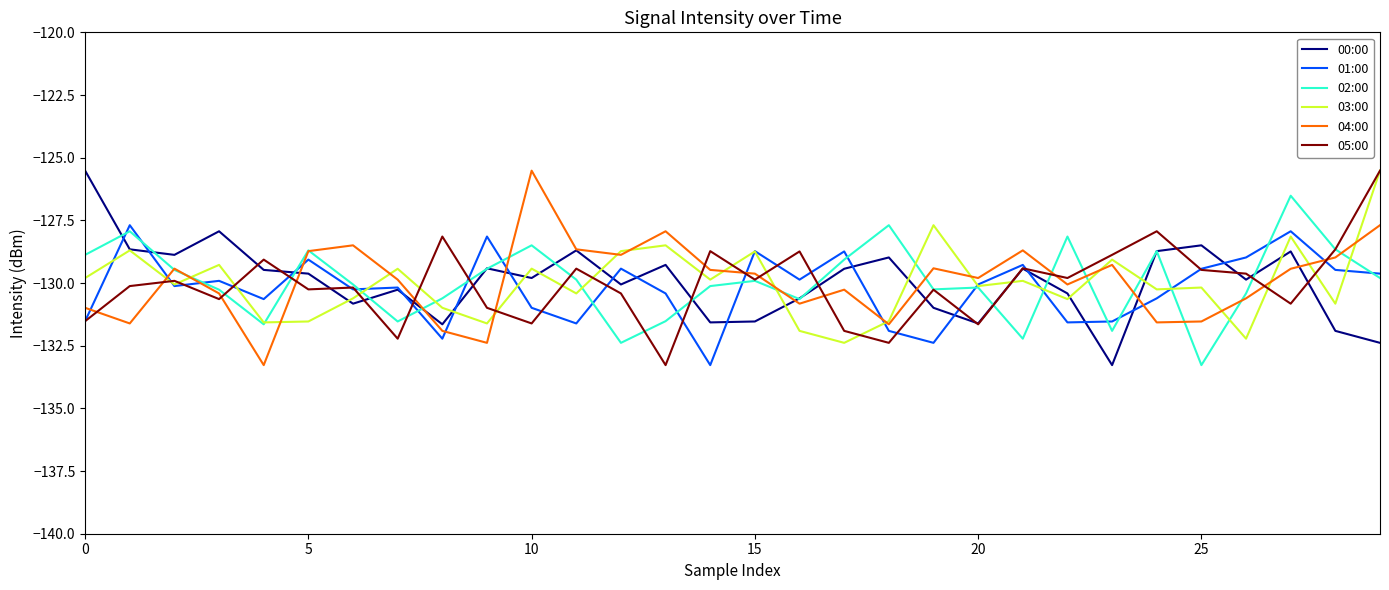

What is the minimum value shown in the chart?

-133.3